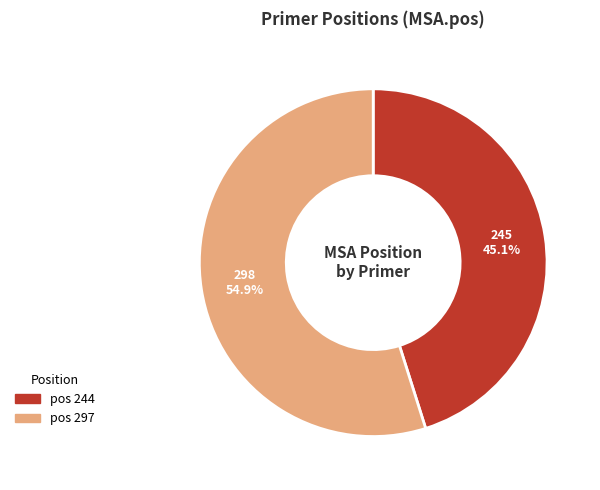

Does any single category account for the majority?

Yes